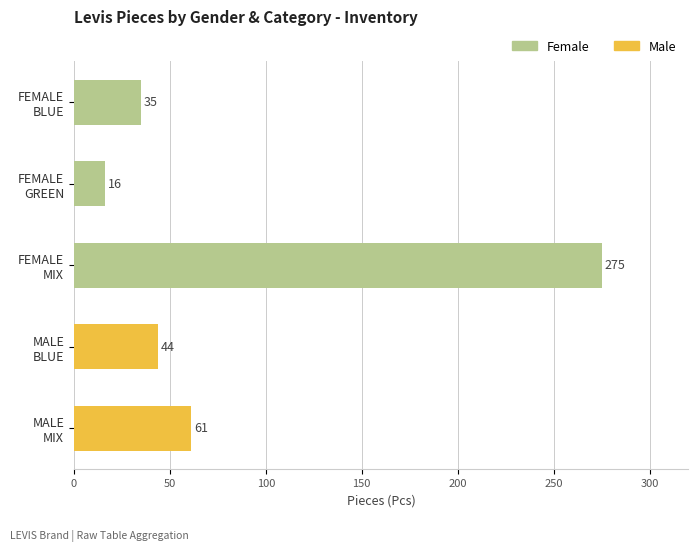

What is the average value?

86